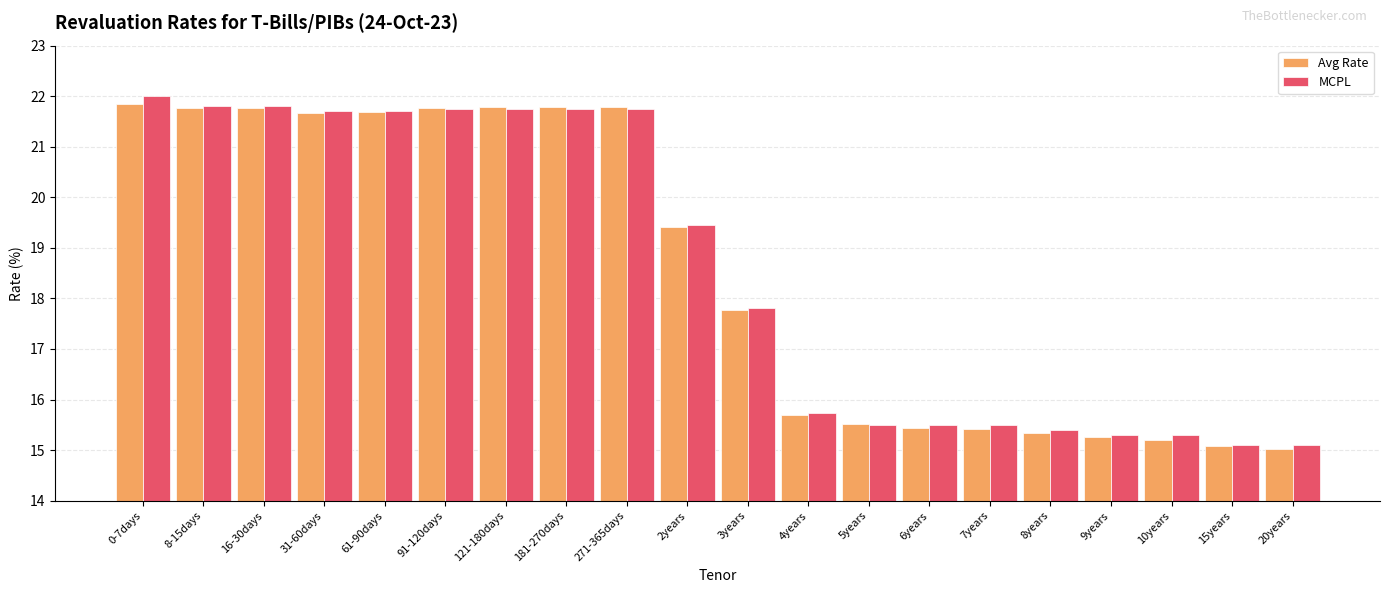

The value of MCPL at 121-180days is 21.8. True or false?

True